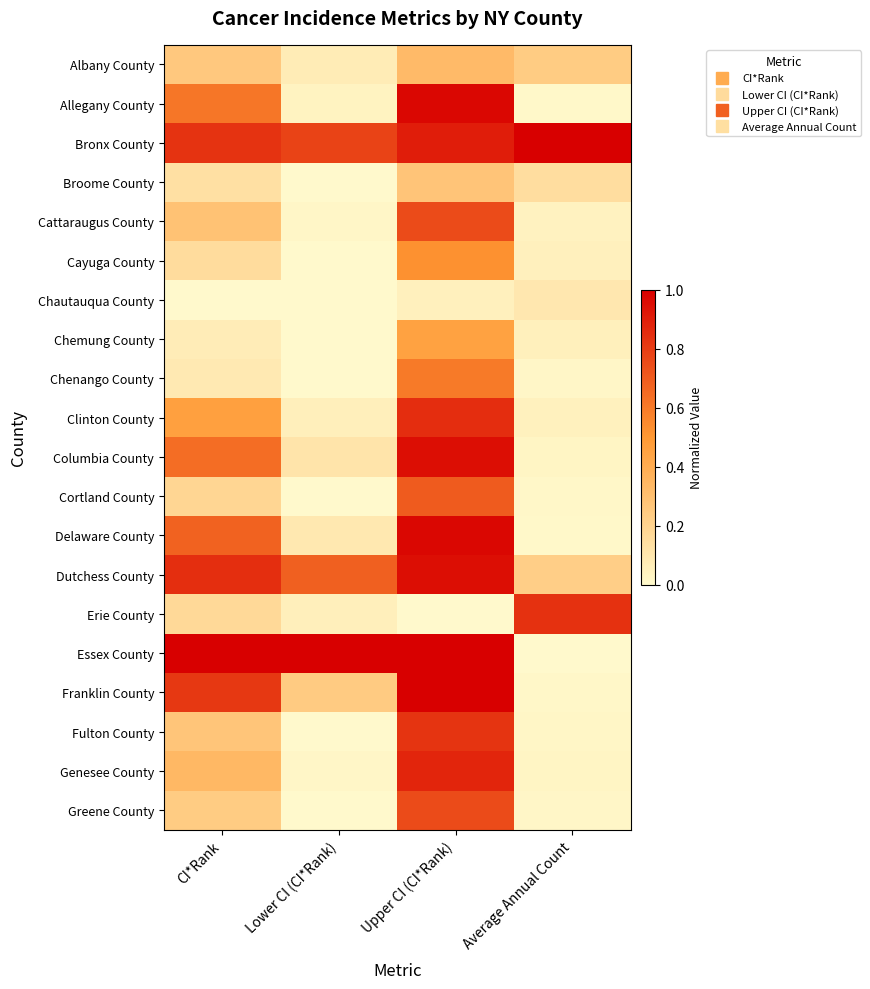

At which category is the sum across all series the highest?

Upper CI (CI*Rank)